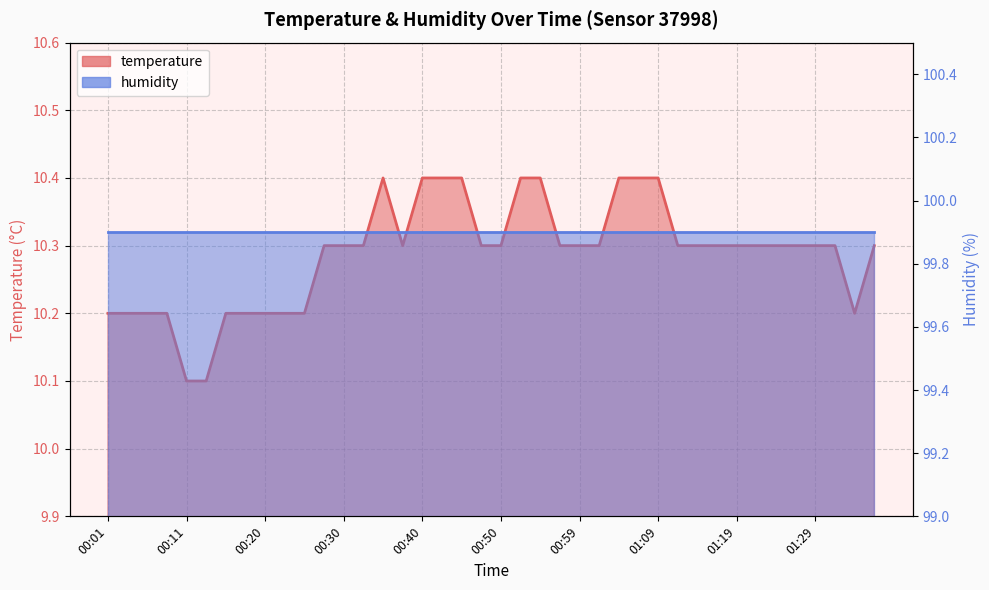

True or false: there are more than 2 points higher than both neighbors.

False